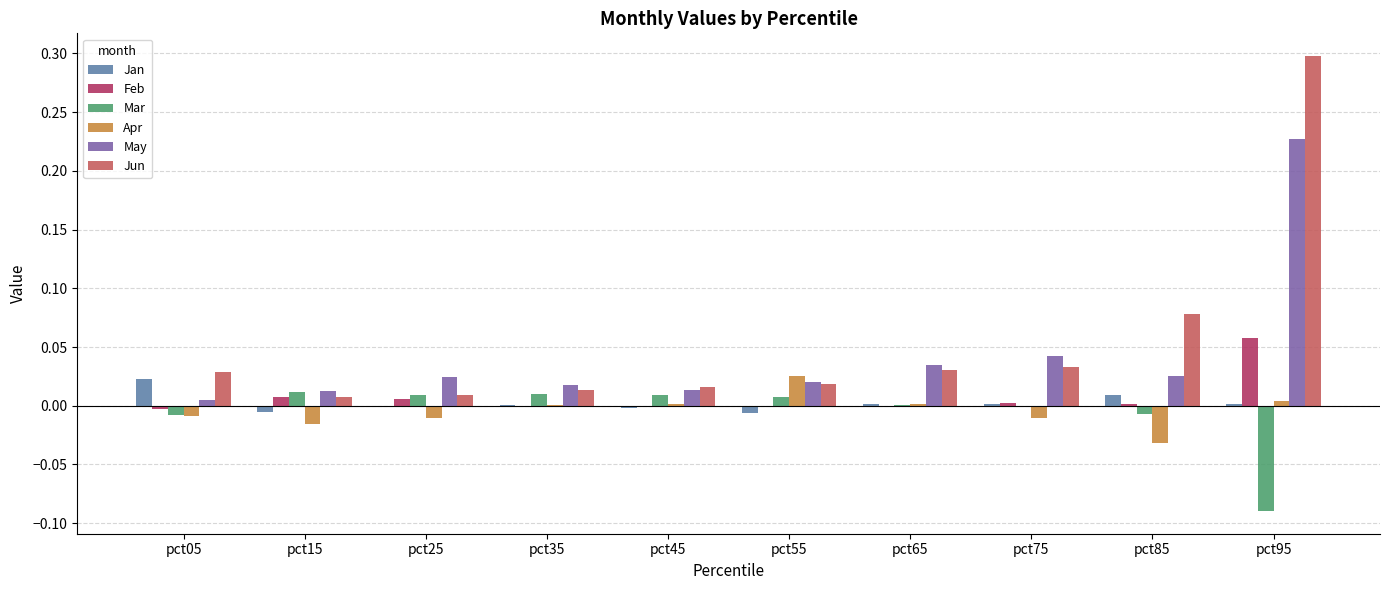

The Feb series shows -0.0 at pct35. True or false?

True